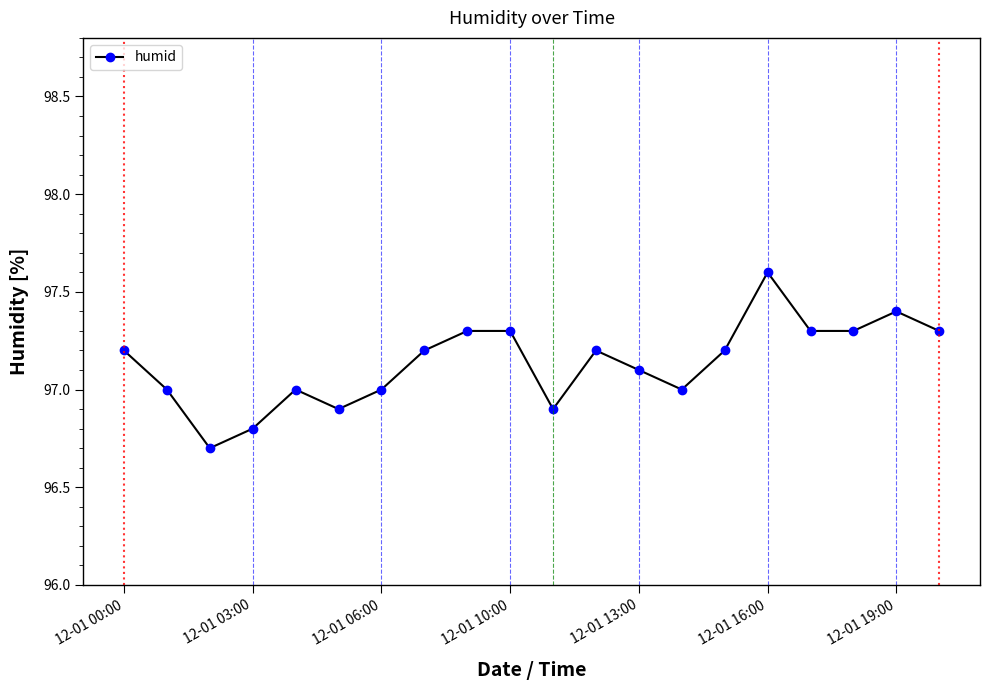

Reading right to left, transcribe all the data shown in this chart.

97.3	97.4	97.3	97.3	97.6	97.2	97.0	97.1	97.2	96.9	97.3	97.3	97.2	97.0	96.9	97.0	96.8	96.7	97.0	97.2